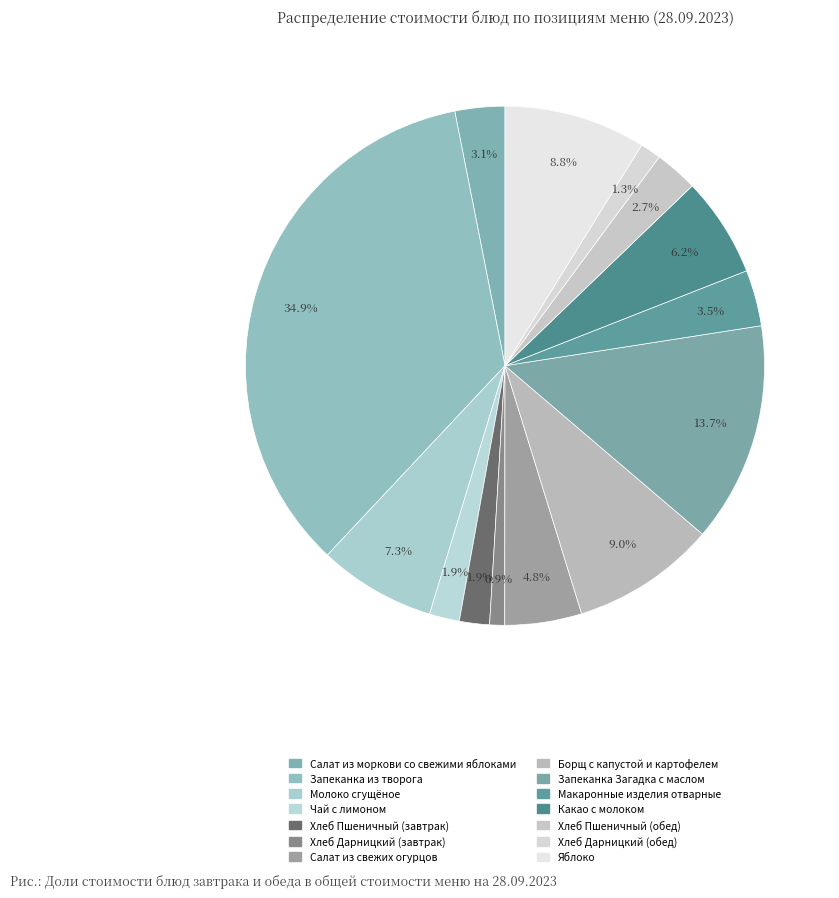

Is there any slice that represents more than half of the pie?

No